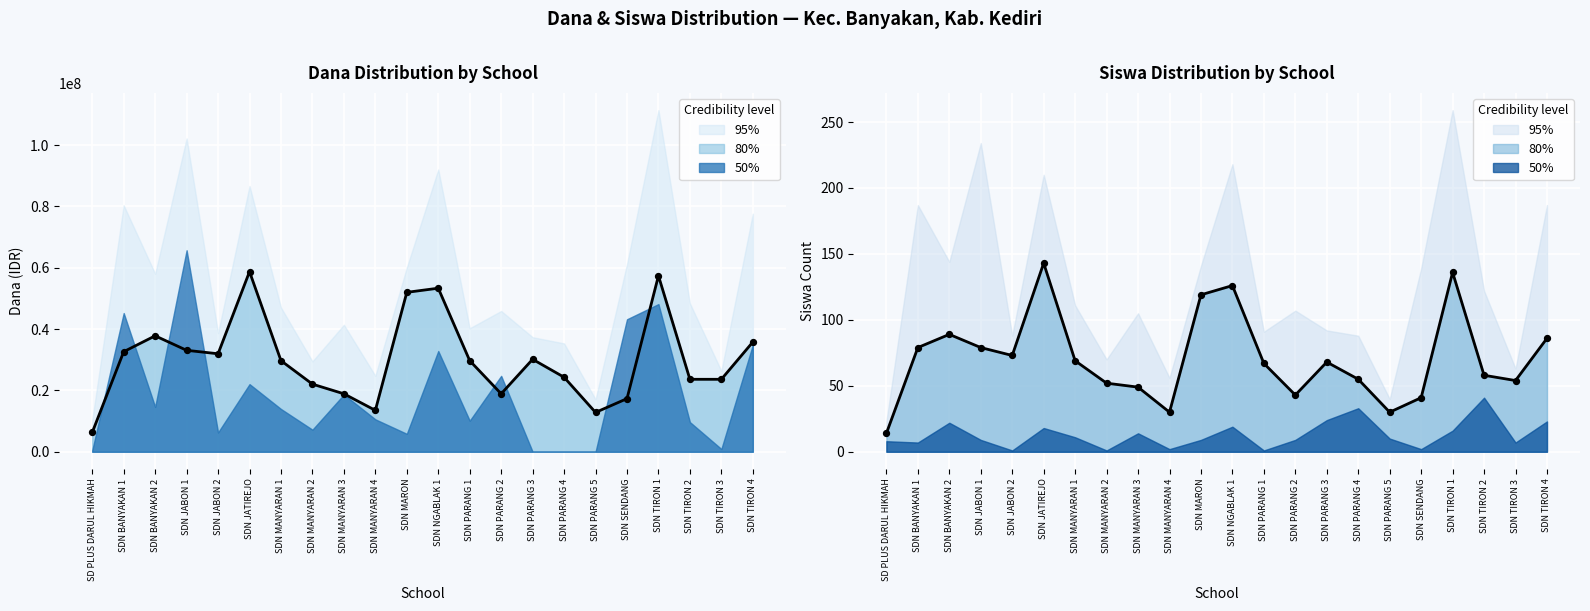

Which series has the largest Y range (max minus min)?

Disalurkan (Dana)